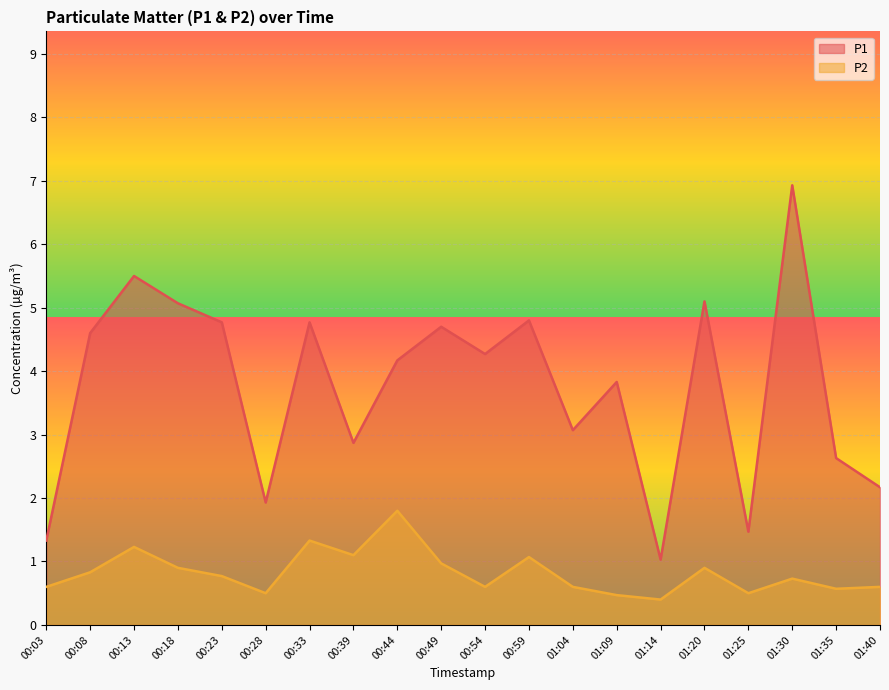

At which label does P1 first exceed 4?

00:08